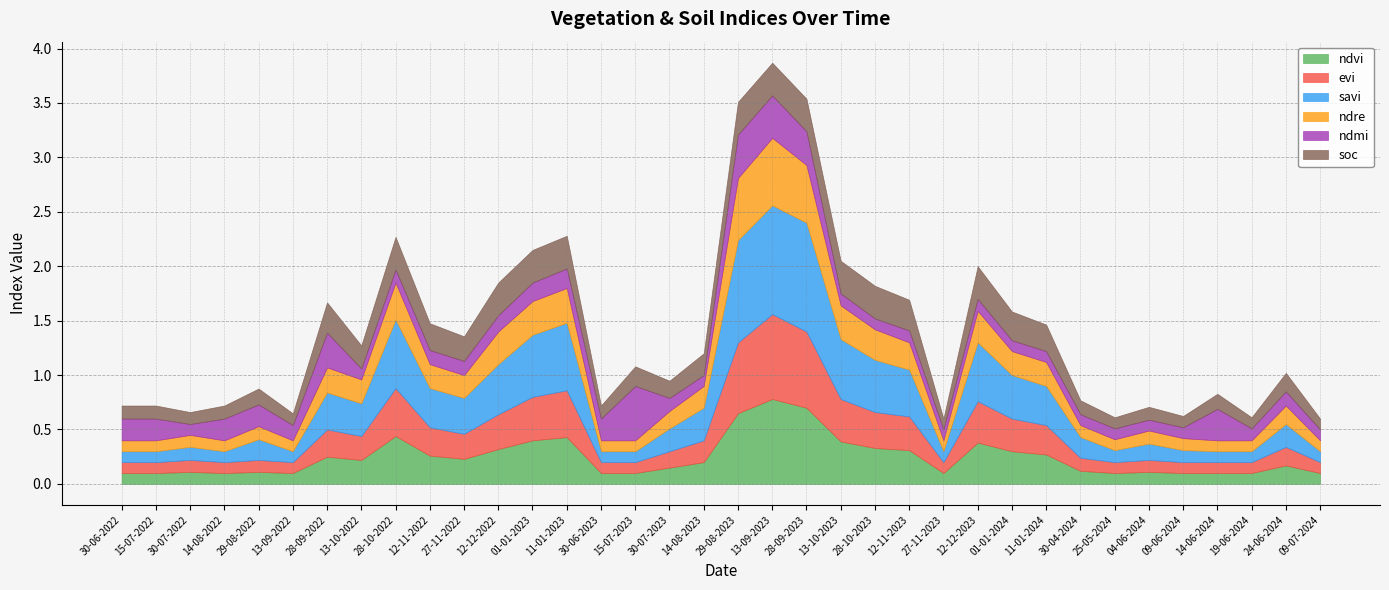

Which has a higher value, 30-07-2022 or 14-06-2024?

30-07-2022